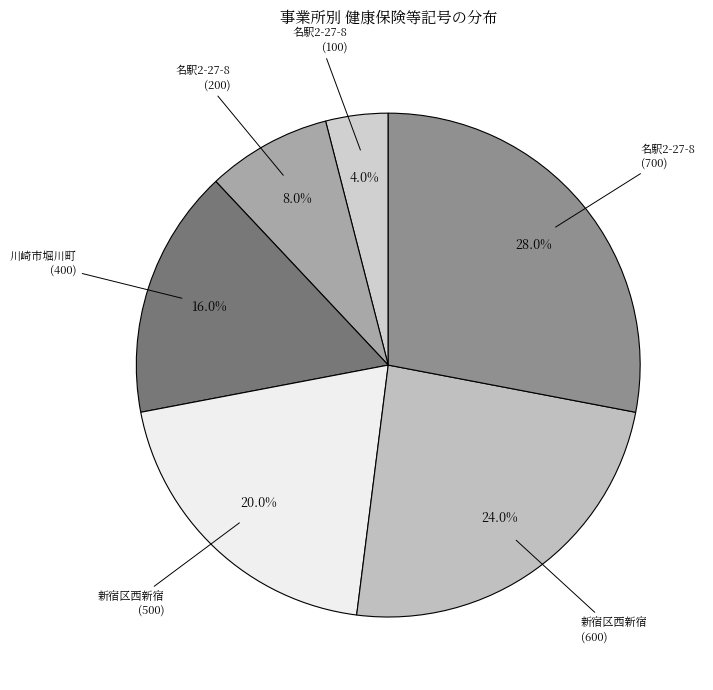

Which category has the smallest portion of the pie?

名駅2-27-8 (100)